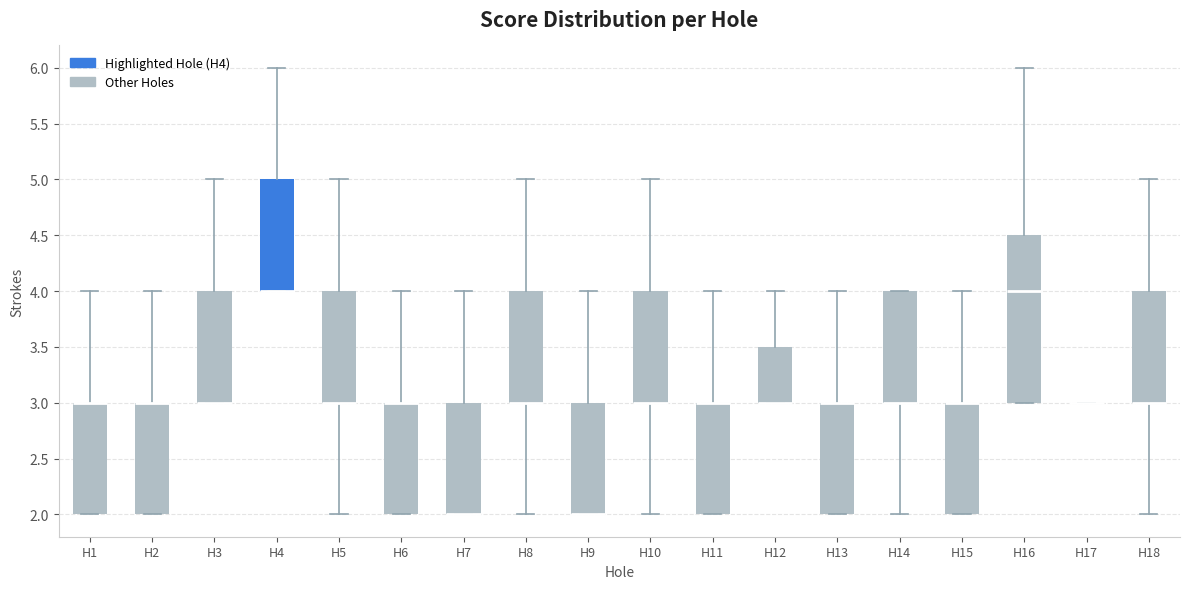

Reading left to right, transcribe this box plot: for each box, give where its median line is, the range the box spans, and where its two whiskers end, as read against the y-axis. The values are not printed on the chart, so give them approximately, as read against the axis.

H1: median 3.0 (drawn on the box's upper edge), box 2.0 to 3.0, whiskers 2.0 to 4.0
H2: median 3.0 (drawn on the box's upper edge), box 2.0 to 3.0, whiskers 2.0 to 4.0
H3: median 3.0 (drawn on the box's lower edge), box 3.0 to 4.0, whiskers 3.0 to 5.0
H4: median 4.0 (drawn on the box's lower edge), box 4.0 to 5.0, whiskers 4.0 to 6.0
H5: median 3.0 (drawn on the box's lower edge), box 3.0 to 4.0, whiskers 2.0 to 5.0
H6: median 3.0 (drawn on the box's upper edge), box 2.0 to 3.0, whiskers 2.0 to 4.0
H7: median 2.0 (drawn on the box's lower edge), box 2.0 to 3.0, whiskers 2.0 to 4.0
H8: median 3.0 (drawn on the box's lower edge), box 3.0 to 4.0, whiskers 2.0 to 5.0
H9: median 2.0 (drawn on the box's lower edge), box 2.0 to 3.0, whiskers 2.0 to 4.0
H10: median 3.0 (drawn on the box's lower edge), box 3.0 to 4.0, whiskers 2.0 to 5.0
H11: median 3.0 (drawn on the box's upper edge), box 2.0 to 3.0, whiskers 2.0 to 4.0
H12: median 3.0 (drawn on the box's lower edge), box 3.0 to 3.5, whiskers 3.0 to 4.0
H13: median 3.0 (drawn on the box's upper edge), box 2.0 to 3.0, whiskers 2.0 to 4.0
H14: median 3.0 (drawn on the box's lower edge), box 3.0 to 4.0, whiskers 2.0 to 4.0
H15: median 3.0 (drawn on the box's upper edge), box 2.0 to 3.0, whiskers 2.0 to 4.0
H16: median 4.0, box 3.0 to 4.5, whiskers 3.0 to 6.0
H17: box collapsed to a line at 3.0, whiskers 3.0 to 3.0
H18: median 3.0 (drawn on the box's lower edge), box 3.0 to 4.0, whiskers 2.0 to 5.0